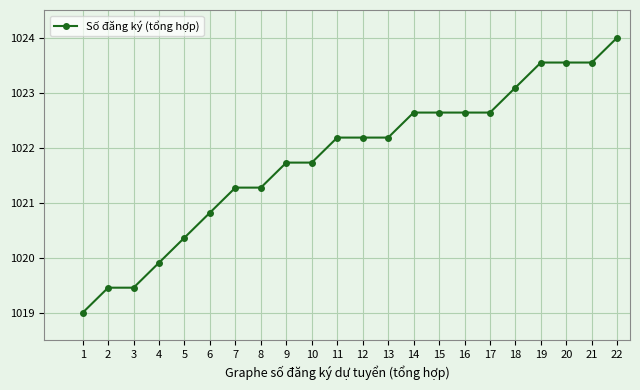

What is the minimum value shown in the chart?

1019.0